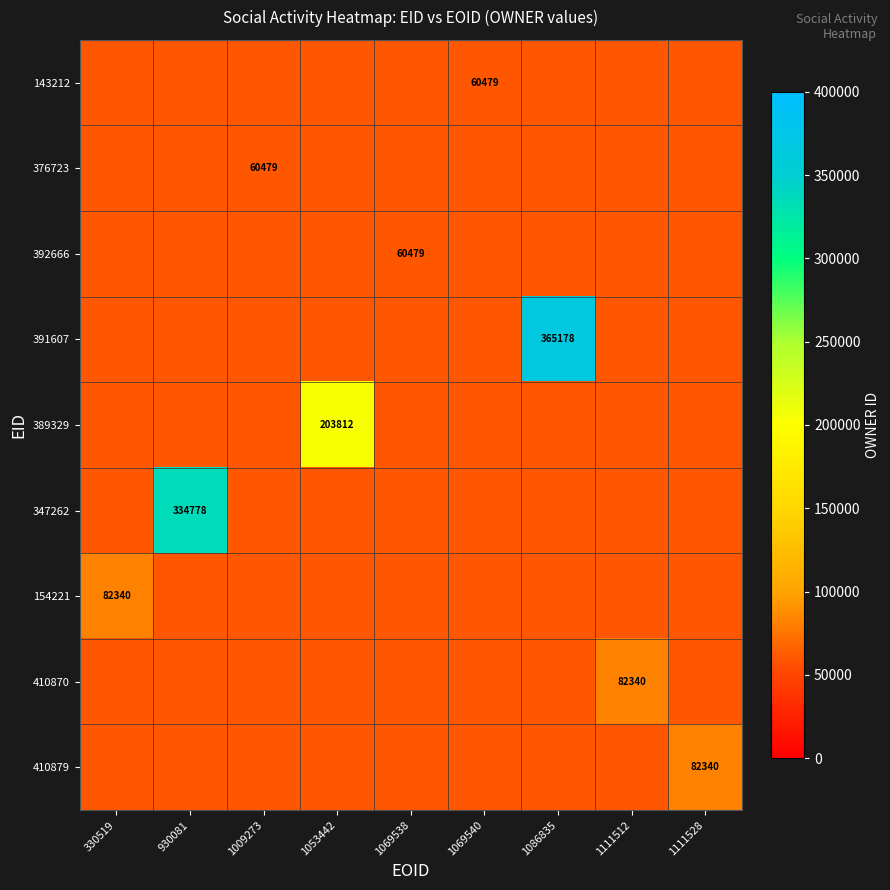

Which has a higher value, 330519 or 1111512?

1111512